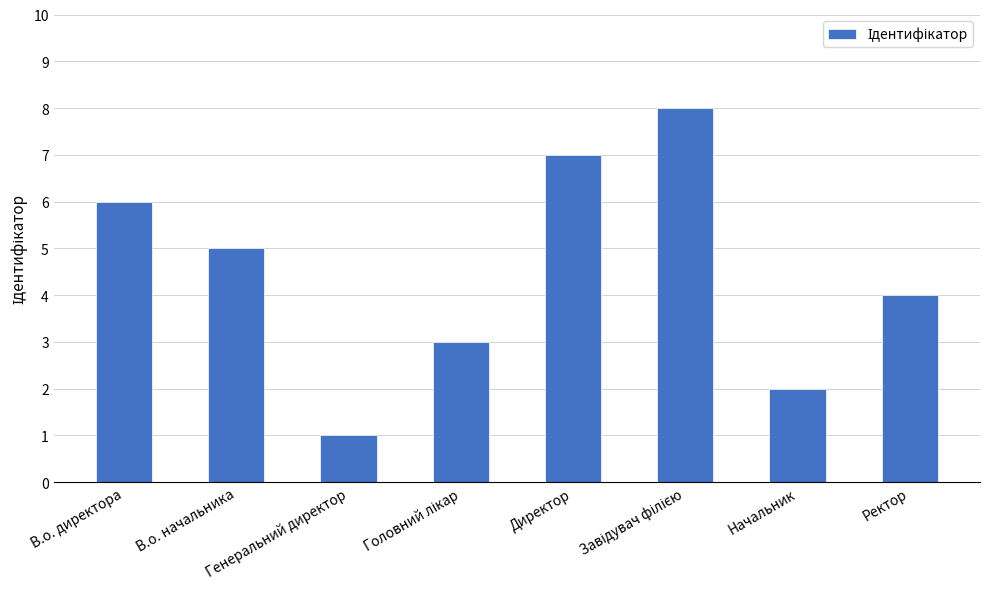

What is the greatest value displayed?

8